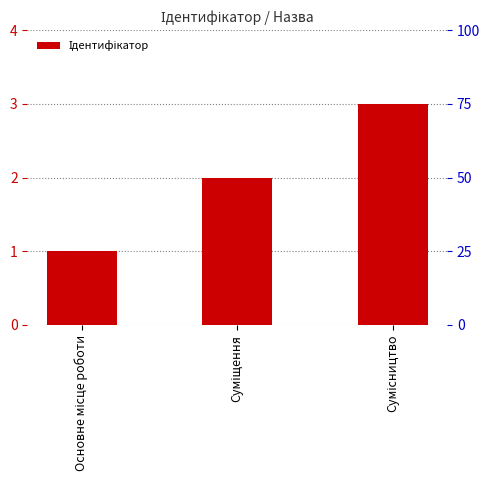

List the labels in order of value, smallest first.

Основне місце роботи, Суміщення, Сумісництво